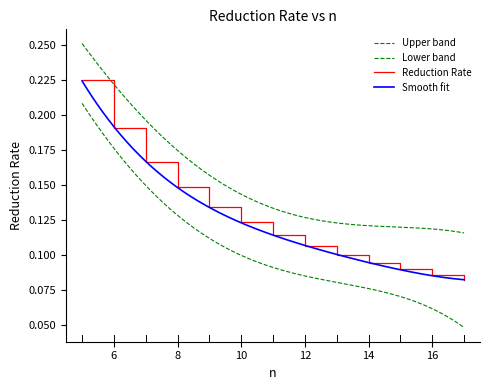

Between 9 and 12, which is larger?

9